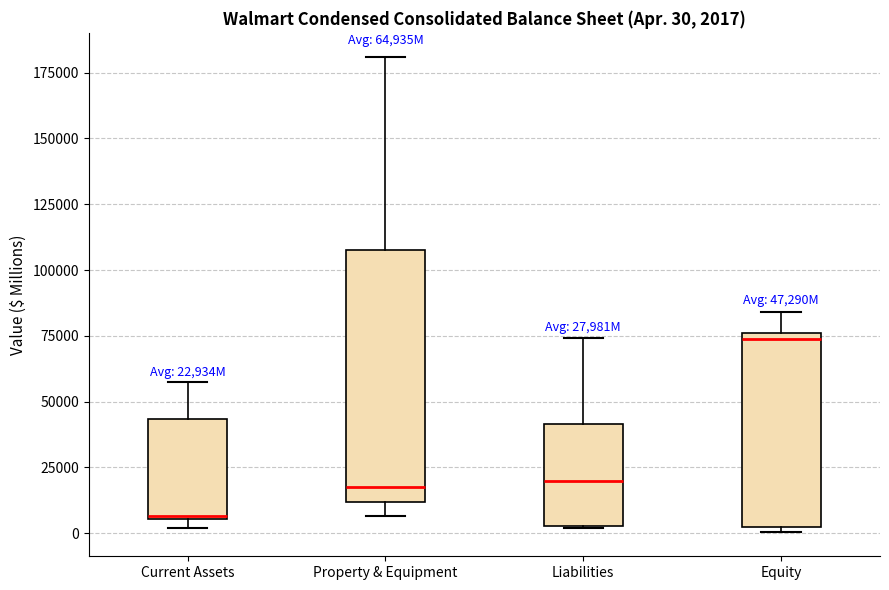

Which box is the tallest, from its lower edge to its upper edge?

Property & Equipment